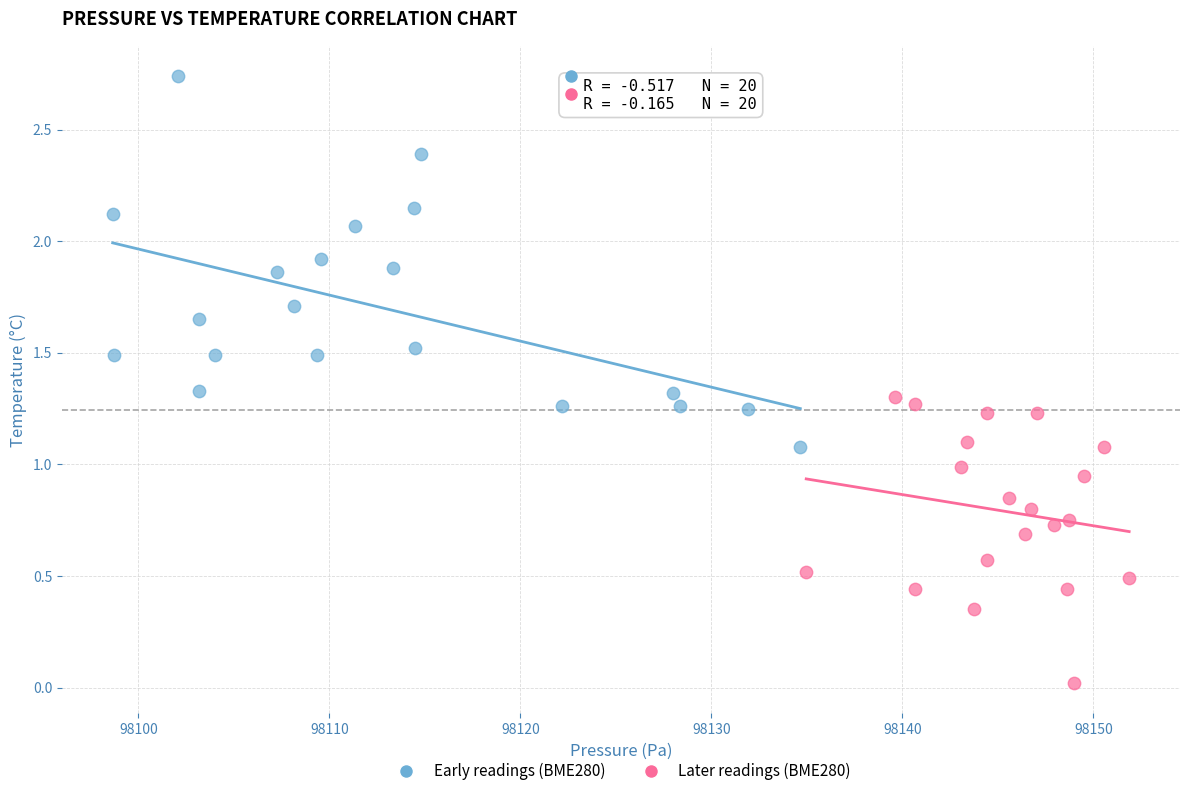

Which series contains the highest Y value?

Early readings (BME280)